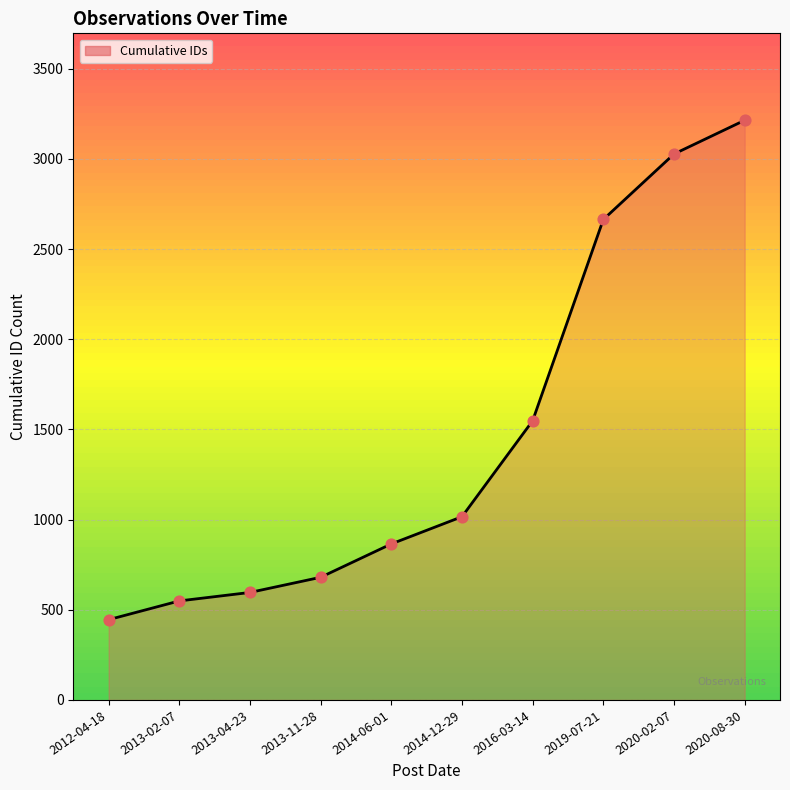

Which series contains the highest Y value?

Cumulative IDs (line)